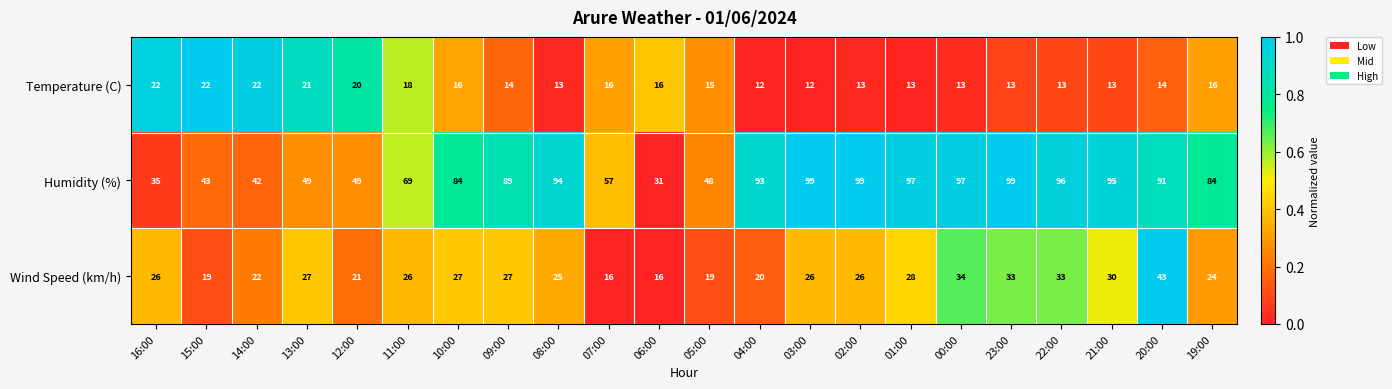

Between 23:00 and 19:00, which series saw the biggest shift?

Humidity (%)